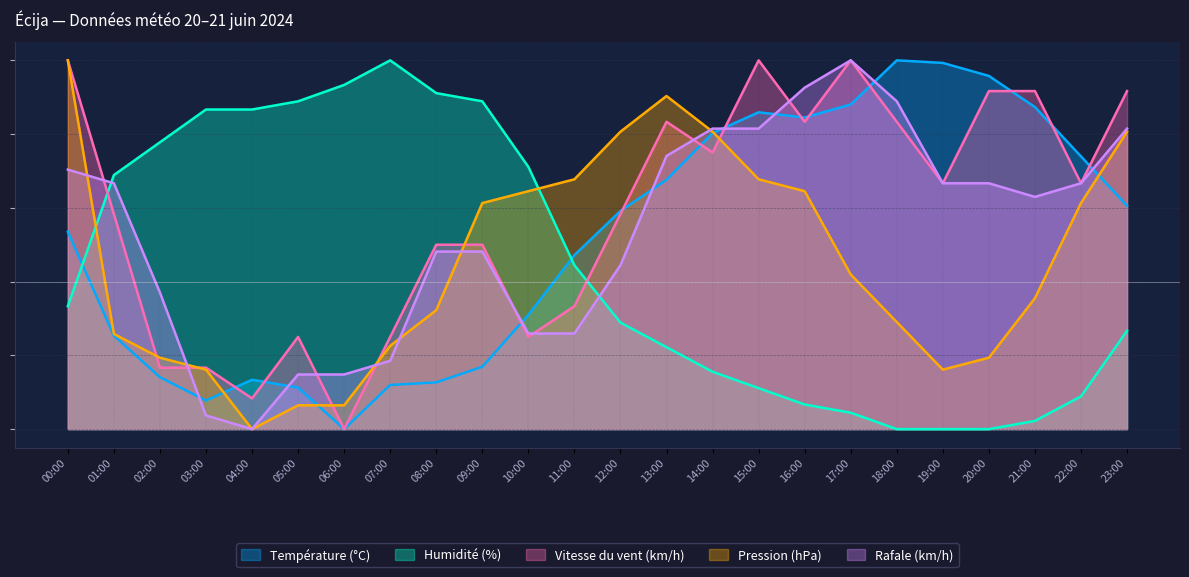

Does the chart have visible grid lines?

Yes